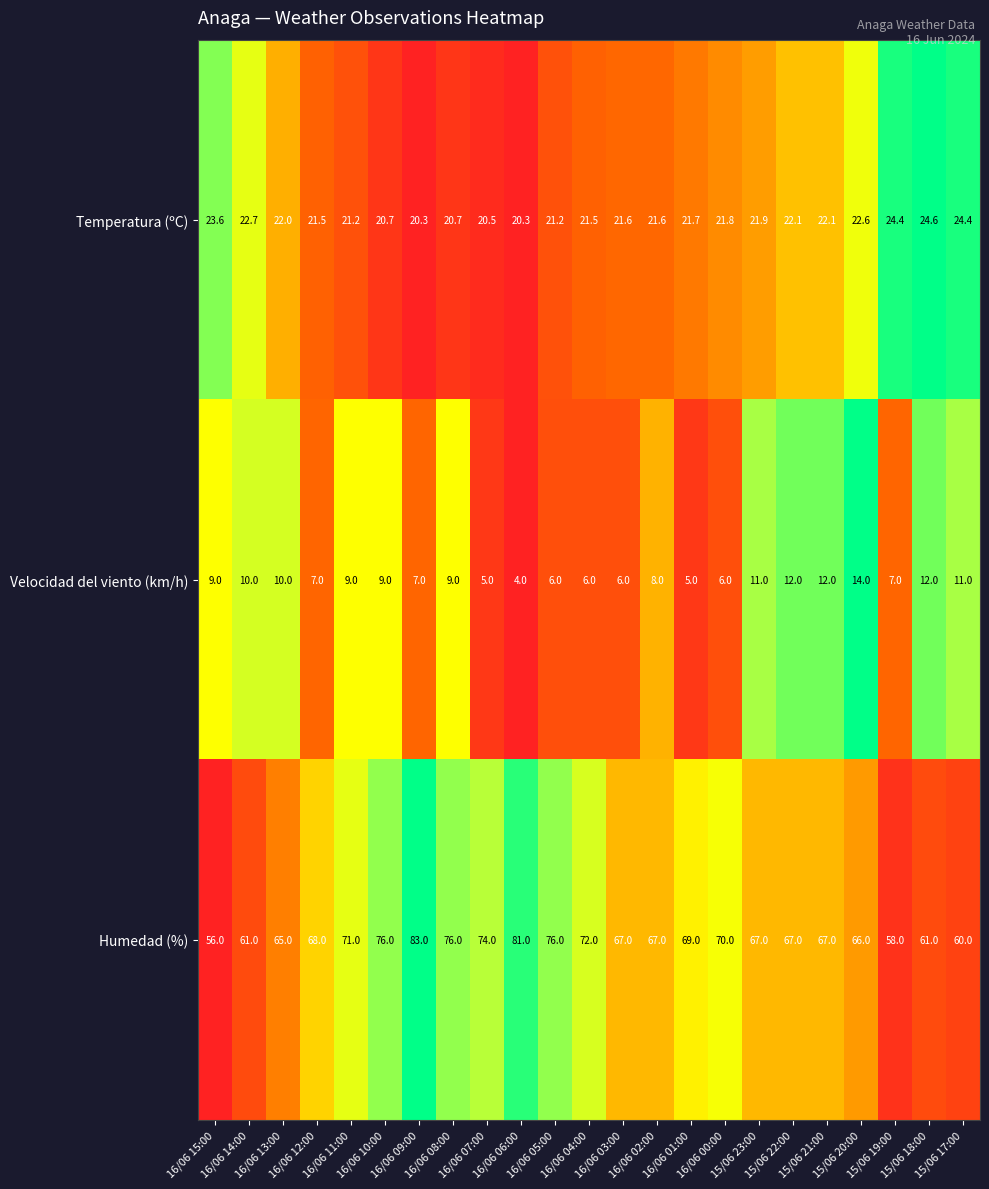

What is the spread (max minus min) of values at 16/06 03:00?

61.0